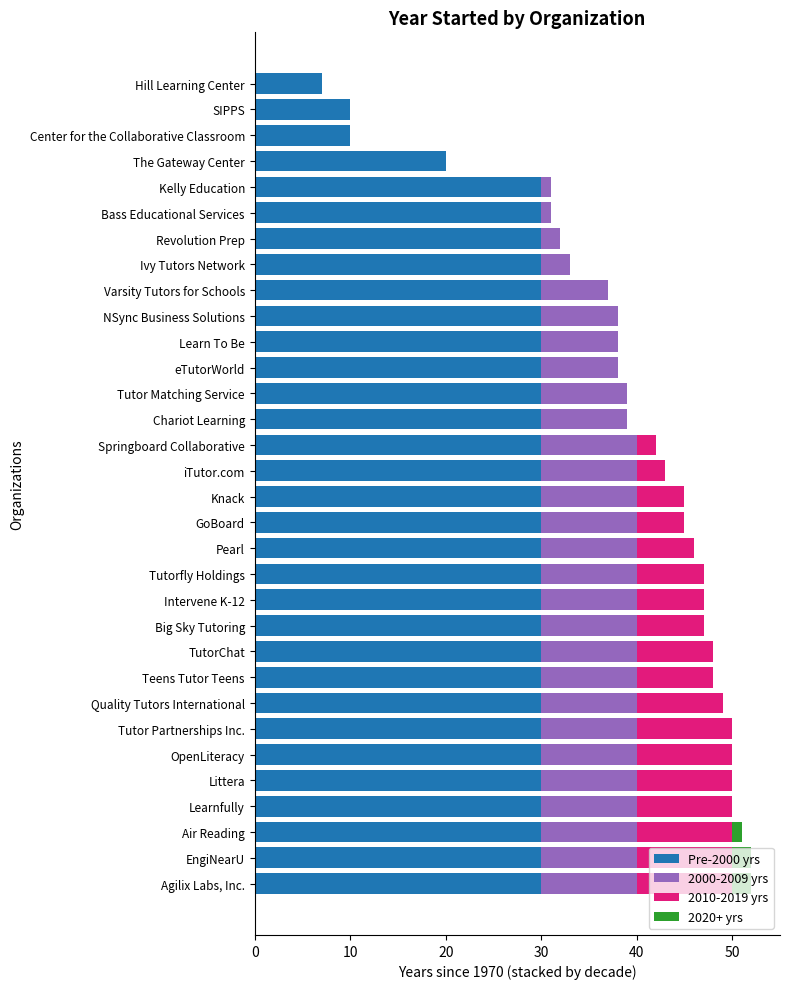

Is it true that Pre-2000 yrs equals 10 at Center for the Collaborative Classroom?

True